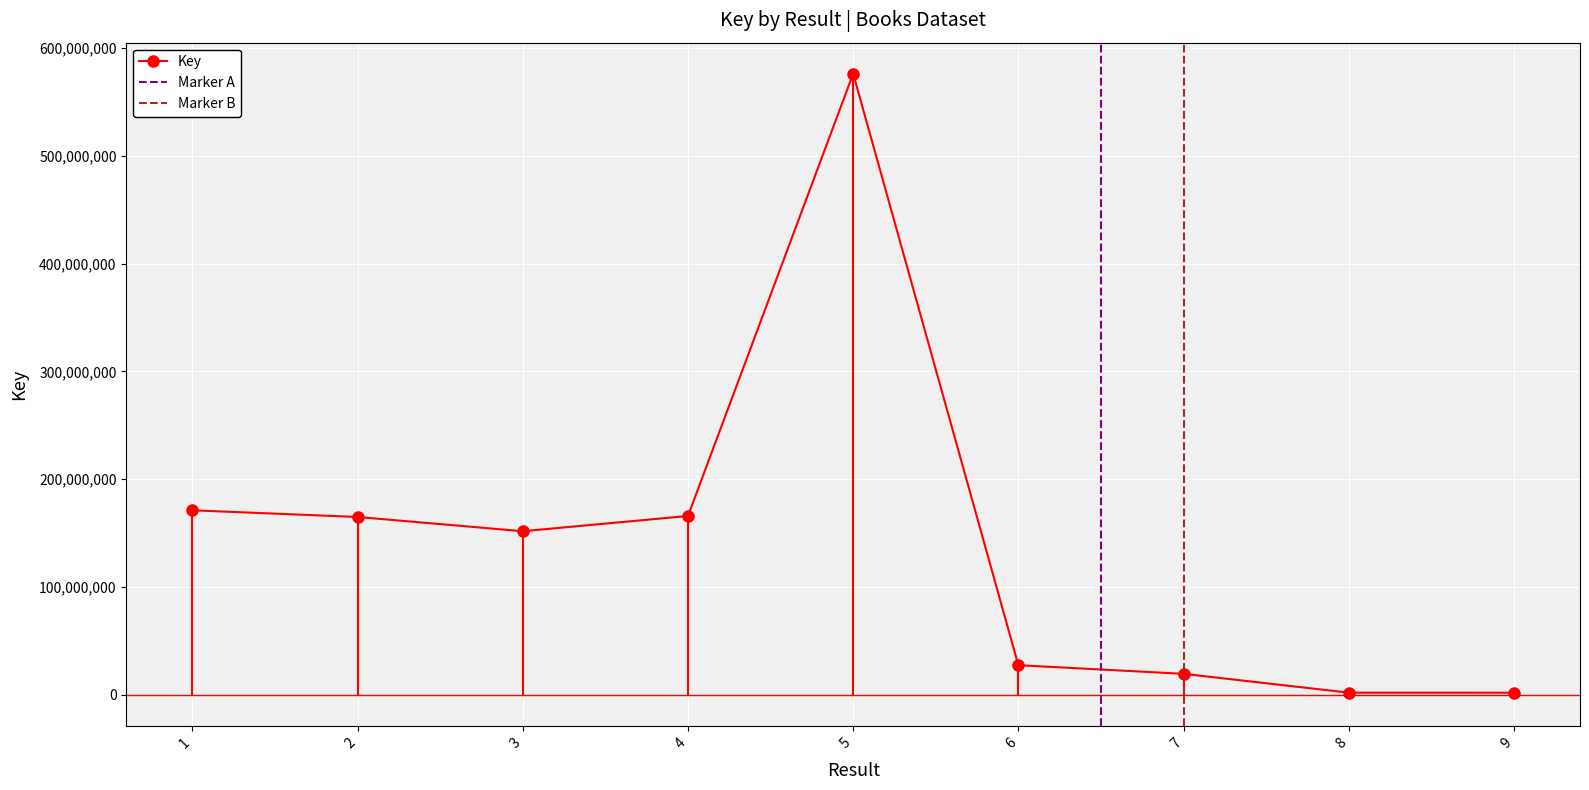

Between 9 and 1, which is larger?

1